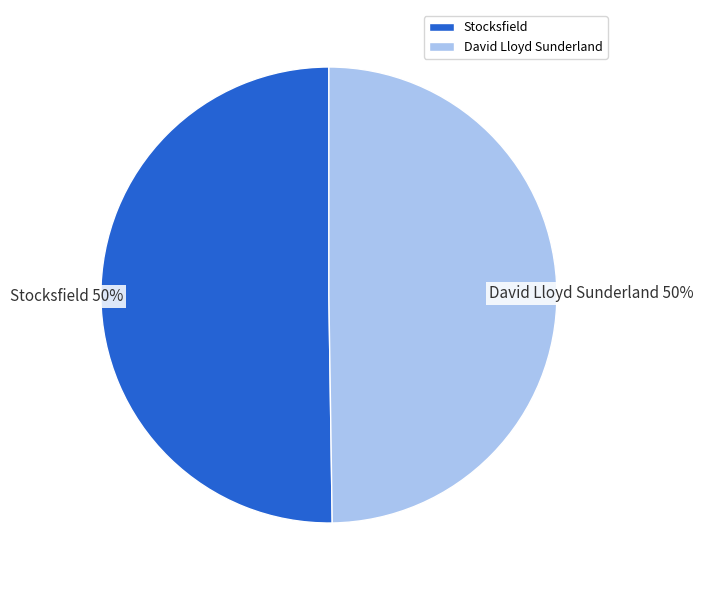

To the nearest percent, what percentage of the pie is Stocksfield?

50%